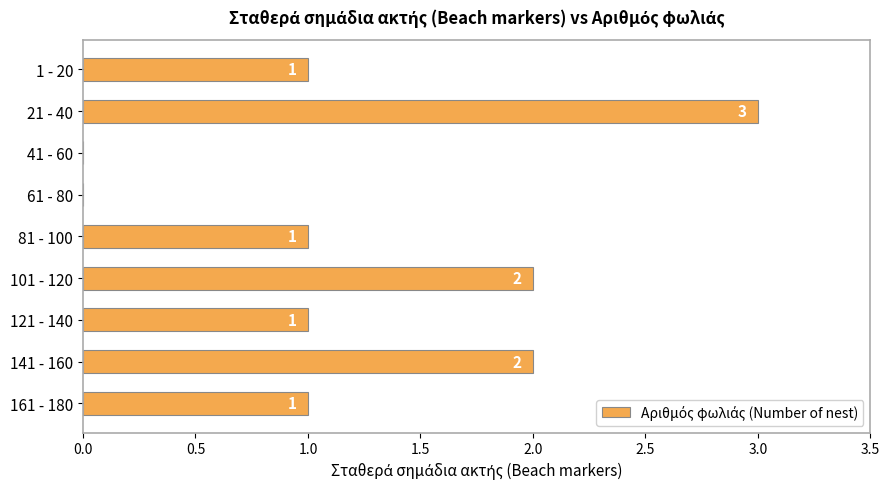

What is the greatest value displayed?

3